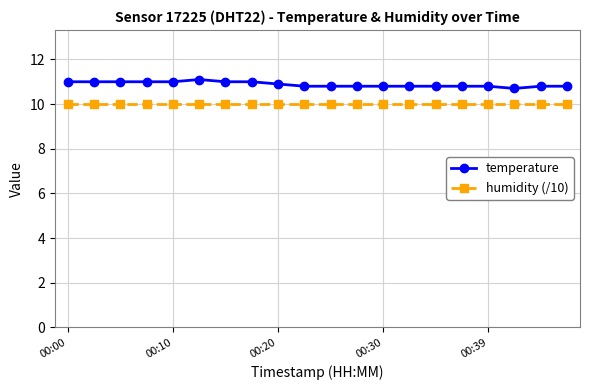

Rank the series by their average value, from lowest to highest.

humidity (/10), temperature